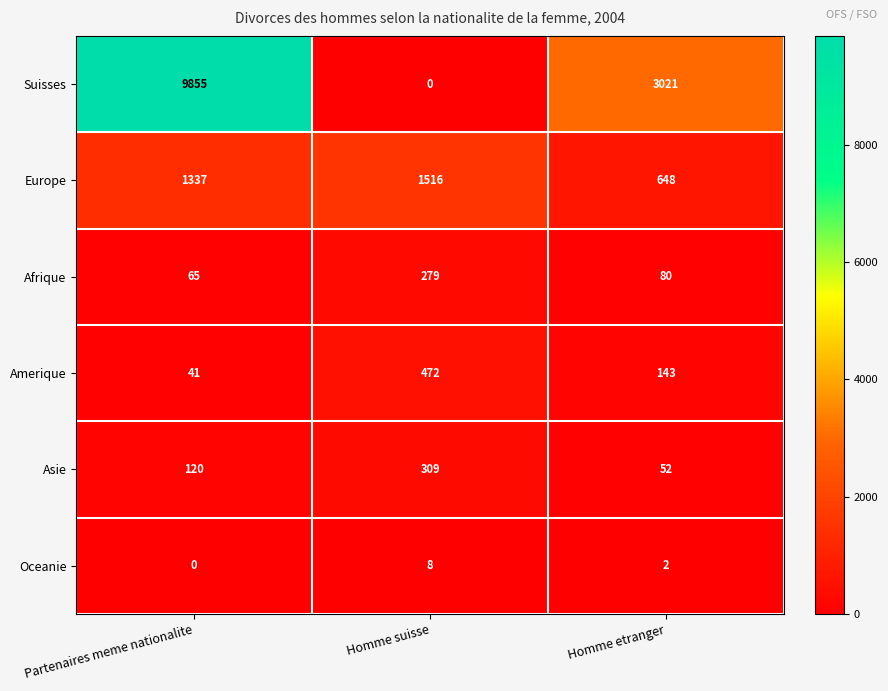

Between Partenaires meme nationalite and Homme etranger, which series saw the biggest shift?

Suisses